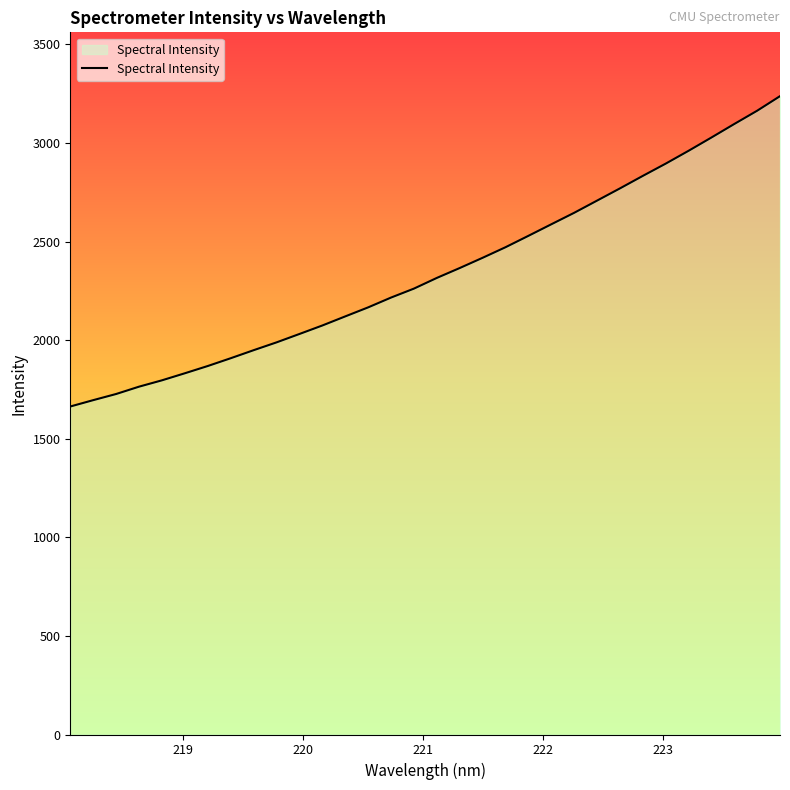

What is the maximum value shown in the chart?

3237.0